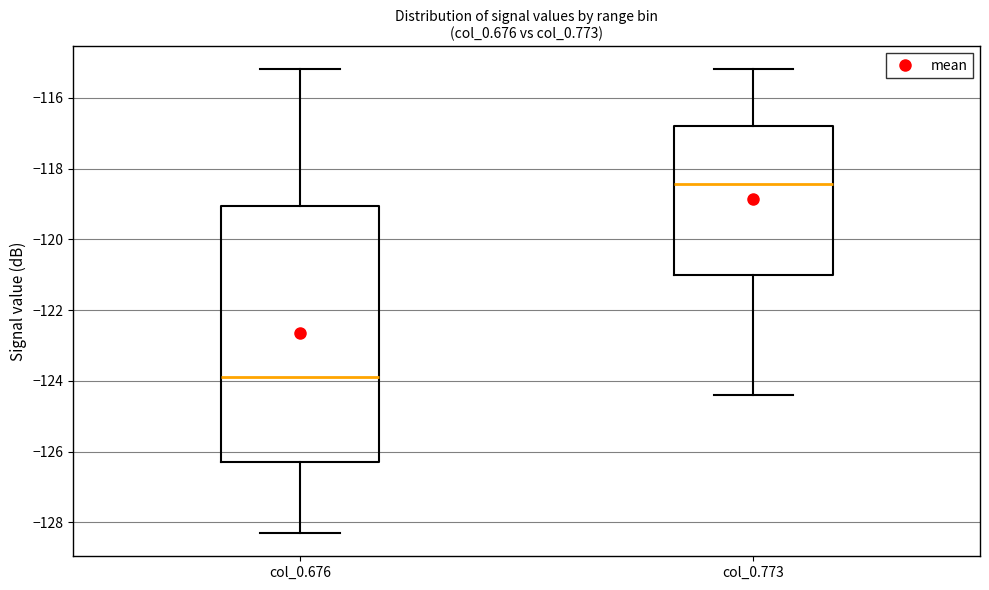

Which box has the highest median line?

col_0.773